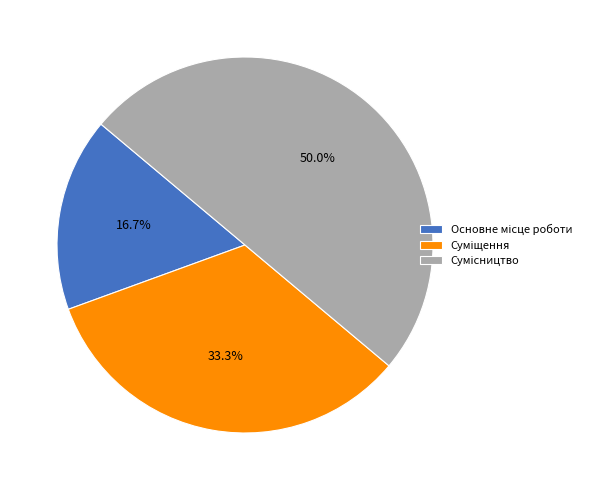

Count the number of slices in the pie.

3